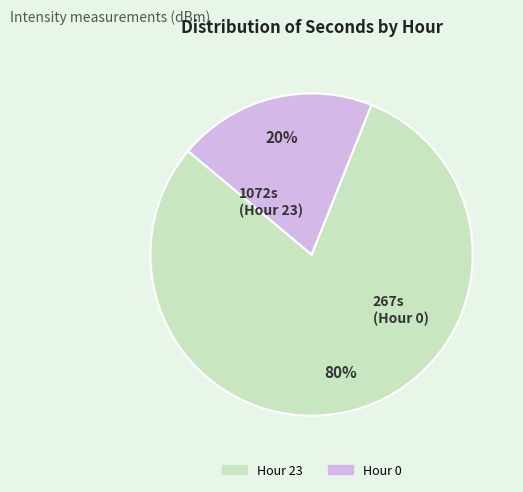

How many slices are in this pie chart?

2